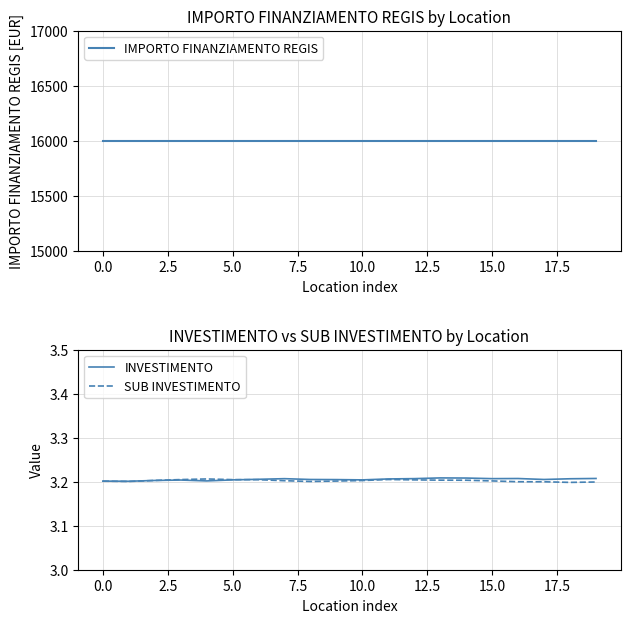

Is the value of INVESTIMENTO at 10.0 greater than the value of SUB INVESTIMENTO at 11?

No